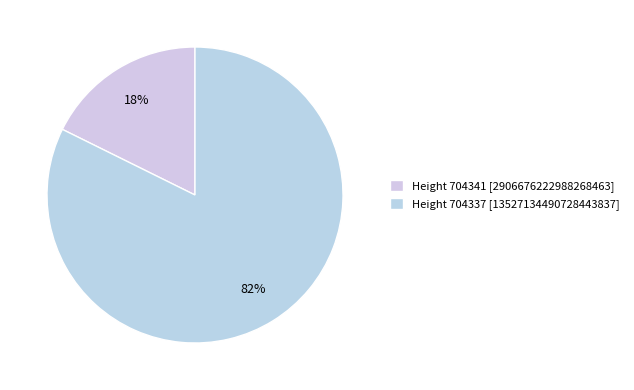

What portion of the pie excludes Height 704341?

82.3%